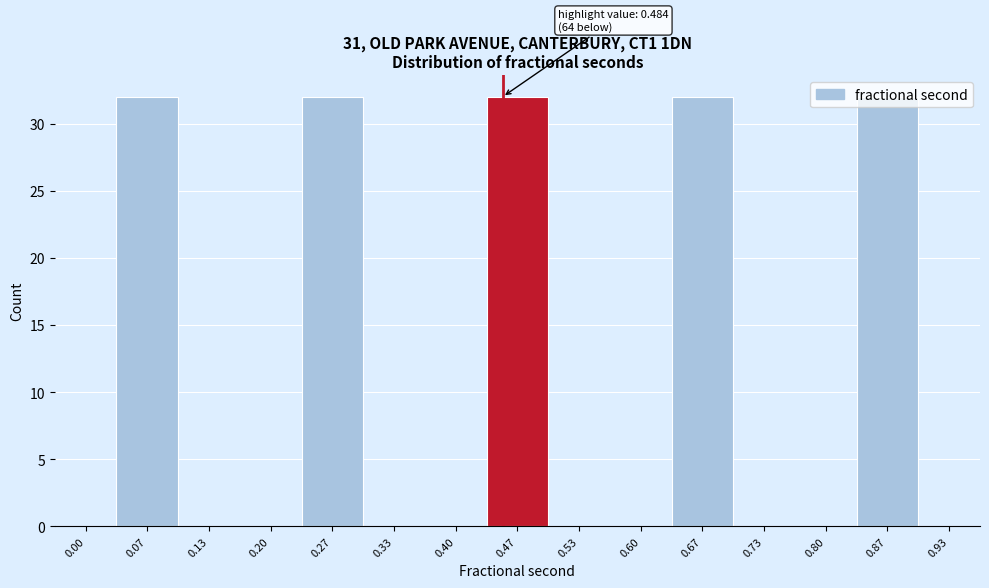

Between 0.87 and 0.20, which is larger?

0.87